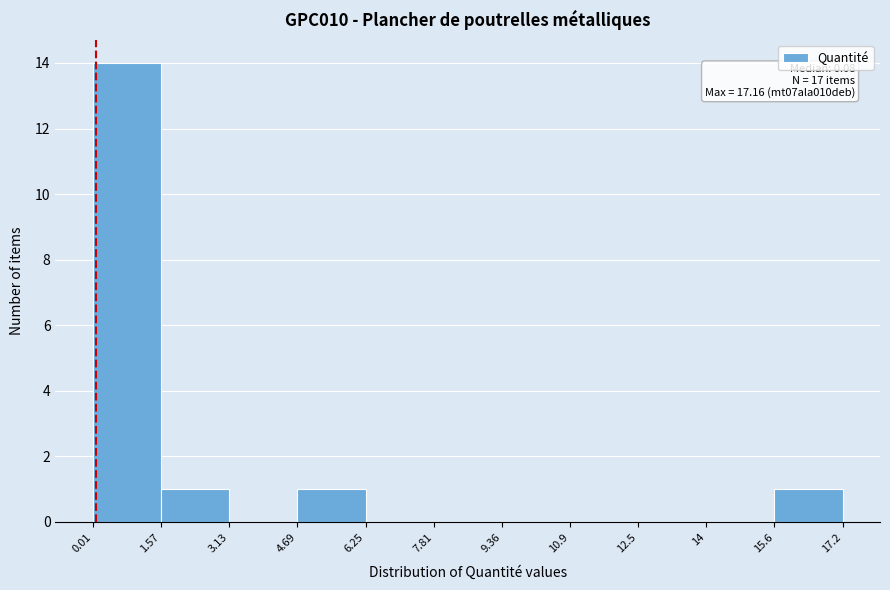

Over which range of the x-axis is the bar tallest?

0.01 to 1.57